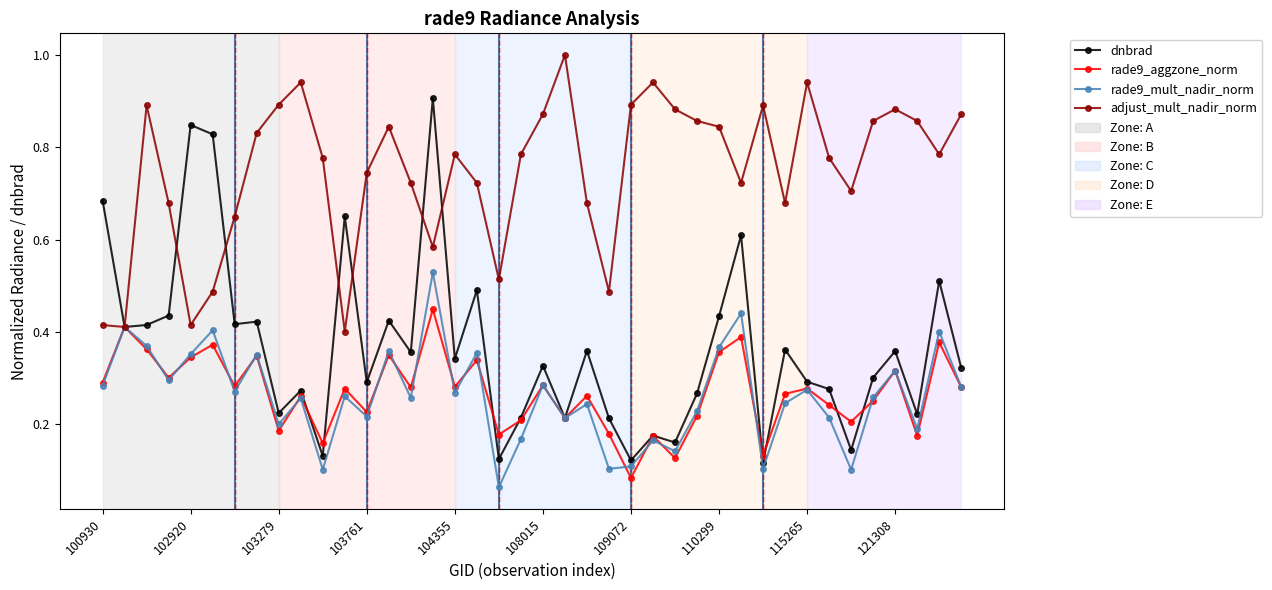

Which series has the widest spread of values?

dnbrad